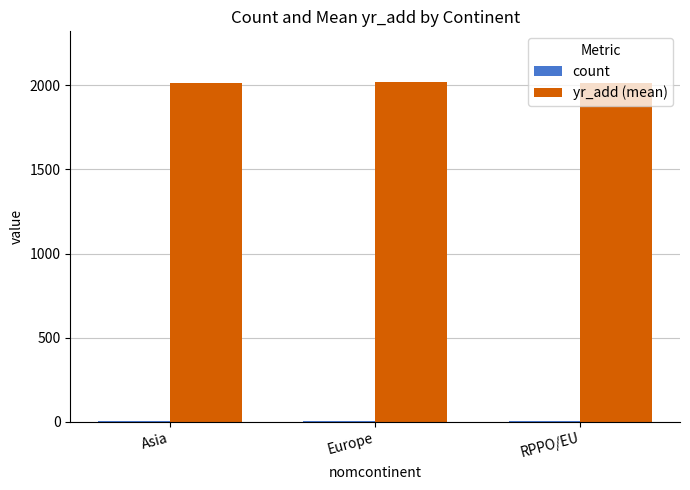

Which series has the largest total across all categories?

yr_add (mean)